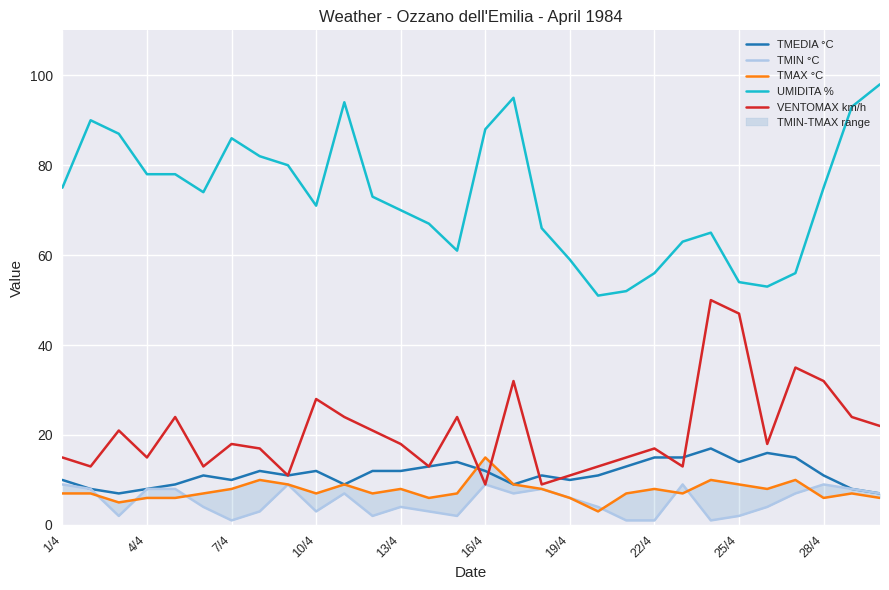

Is it true that UMIDITA % equals 97 at 10/4?

False